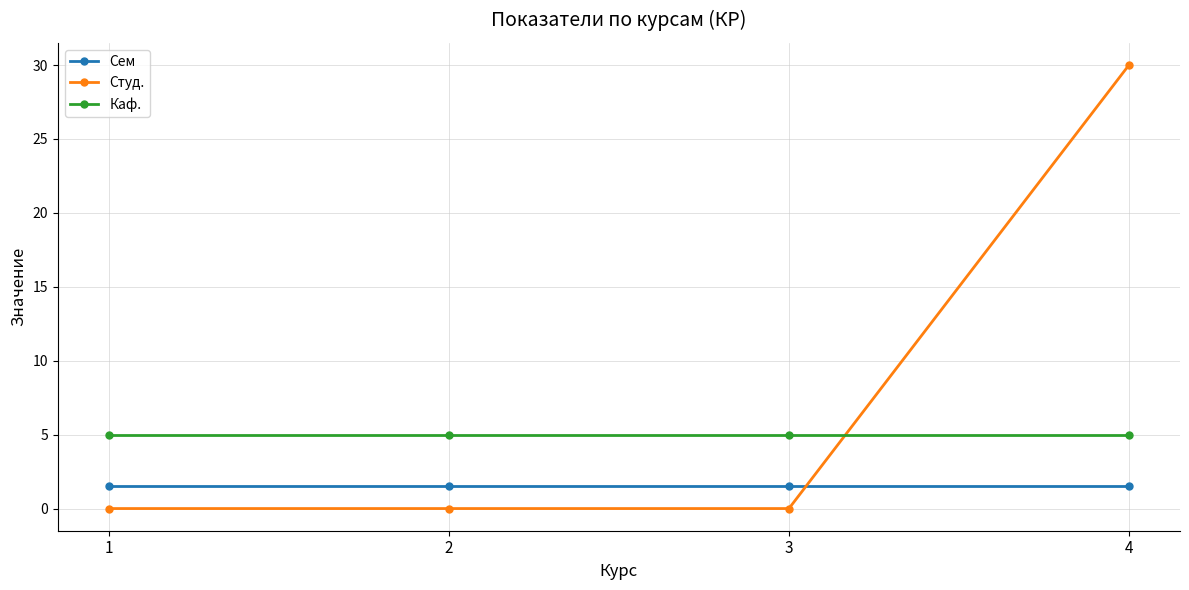

Where do Студ. and Сем first cross each other?

3 and 4